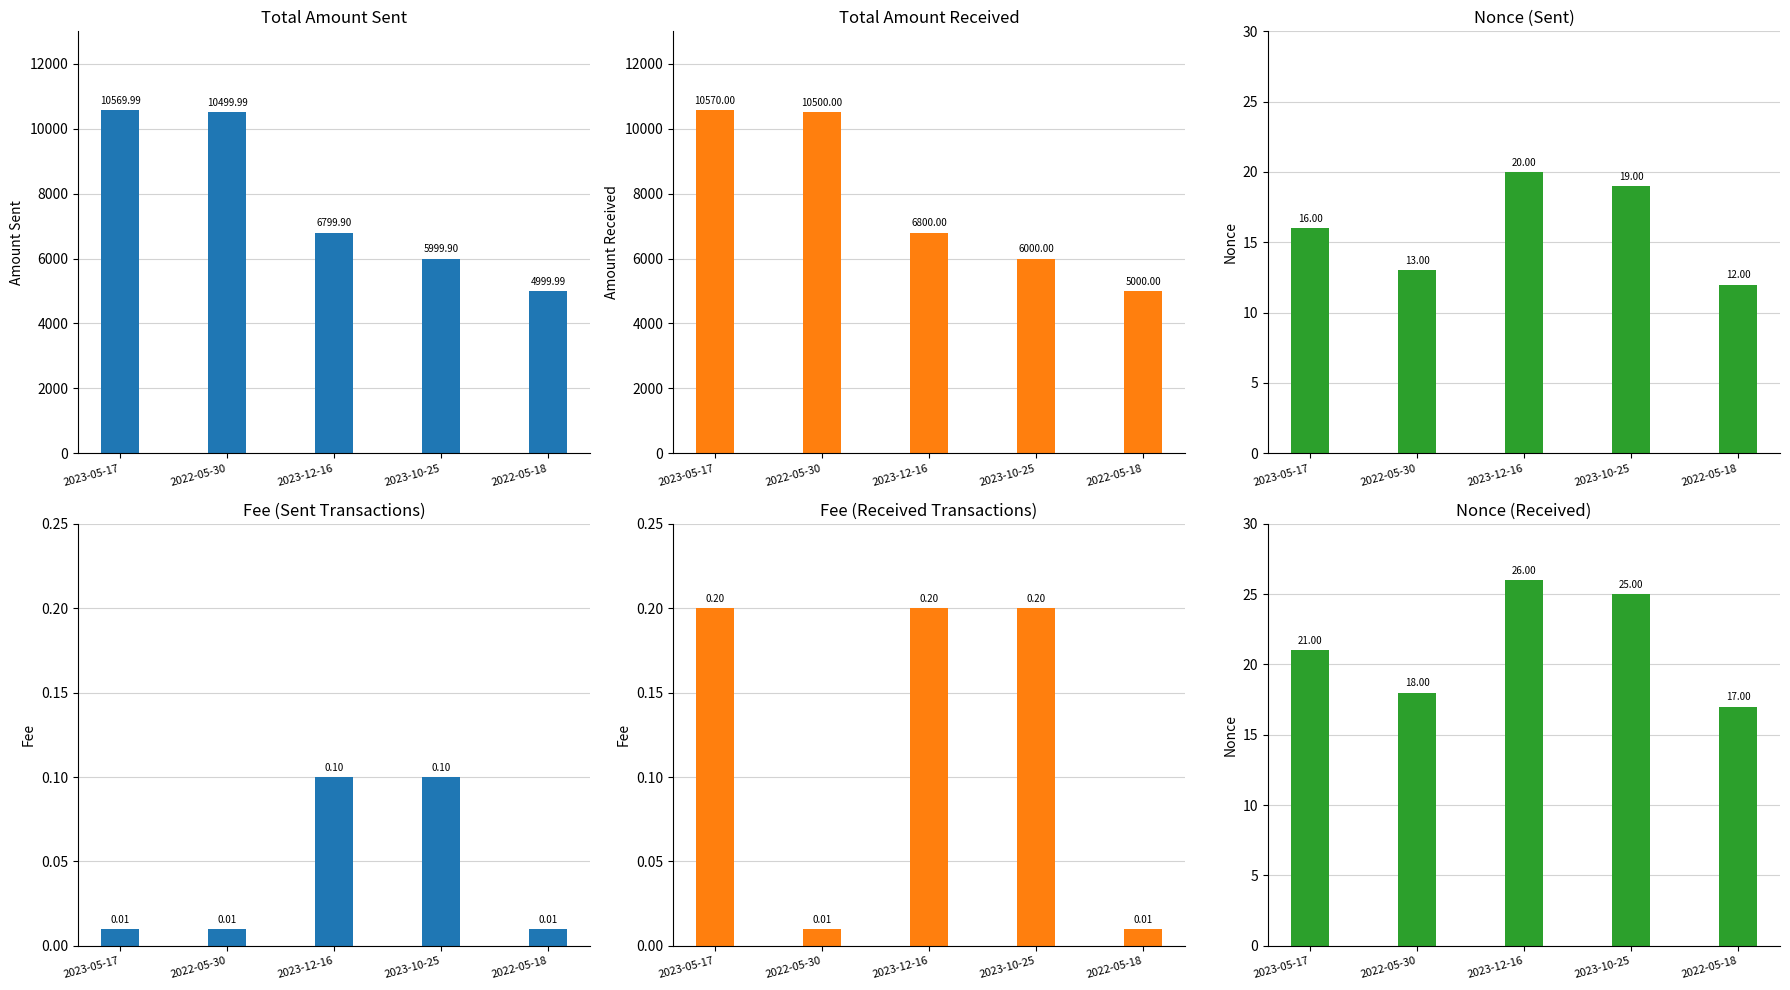

What is the value of the Nonce Sent bar at the 2nd from the left?

13.0